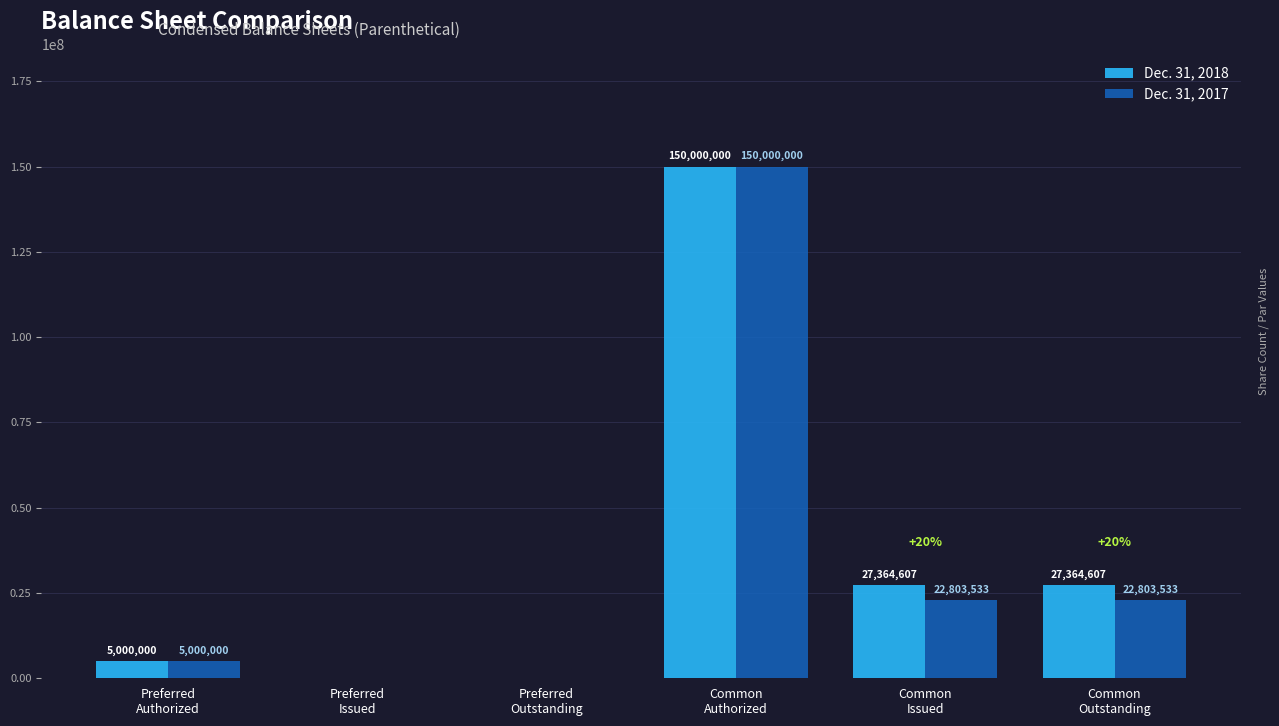

At which category is the sum across all series the highest?

Common
Authorized